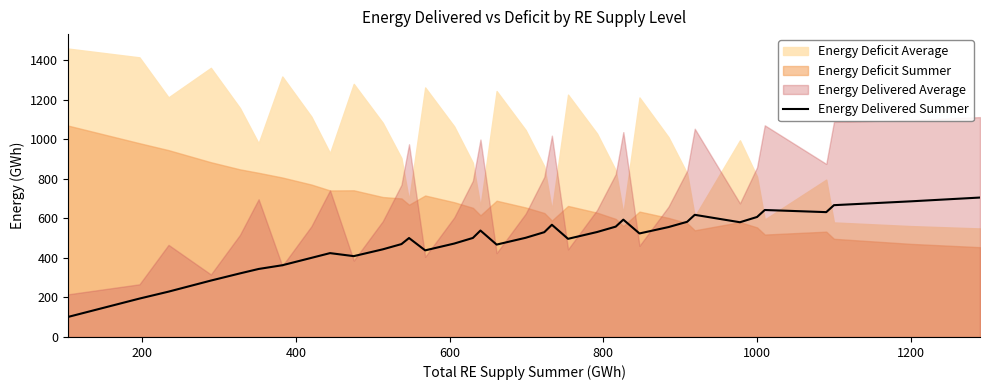

How many data points are less than 502?

18